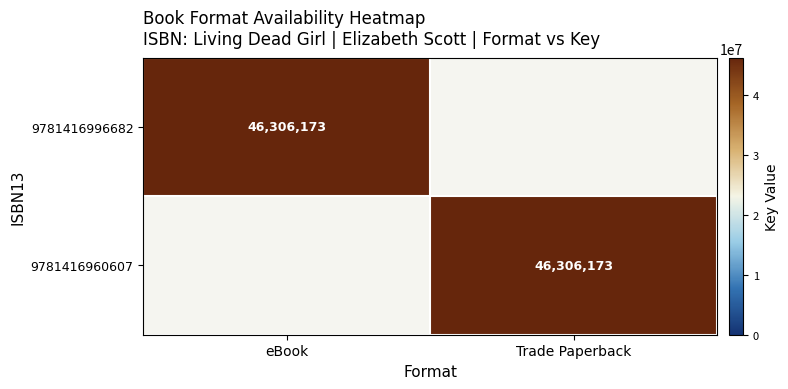

True or false: 9781416996682 has a value of 46306173 at eBook.

True